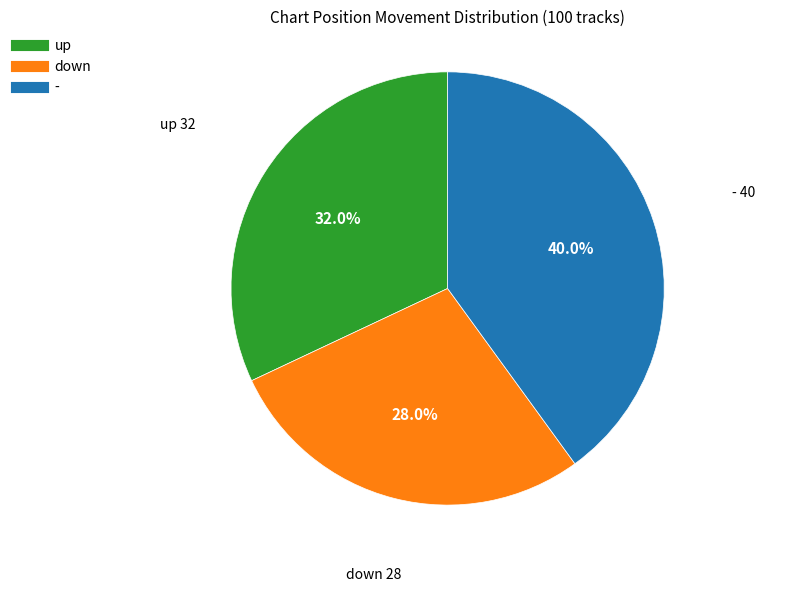

What is the largest slice in the pie chart?

-